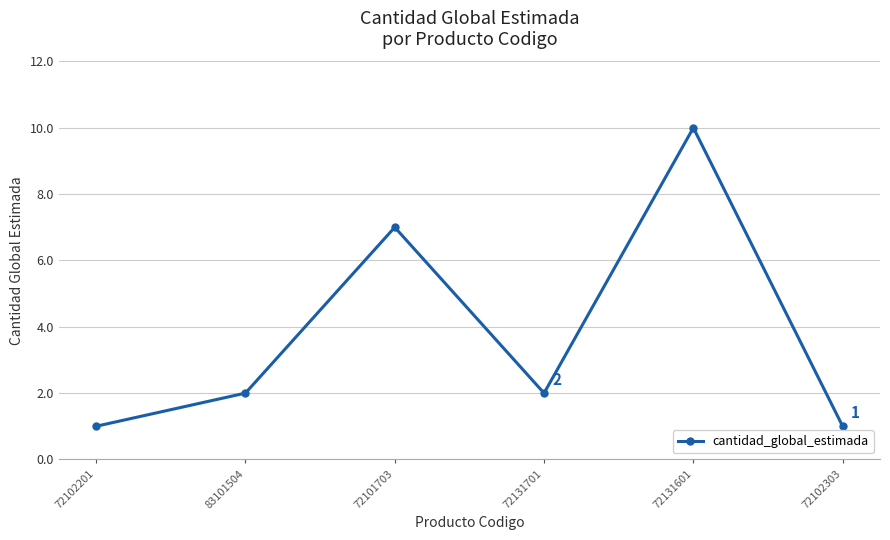

What is the average value?

4